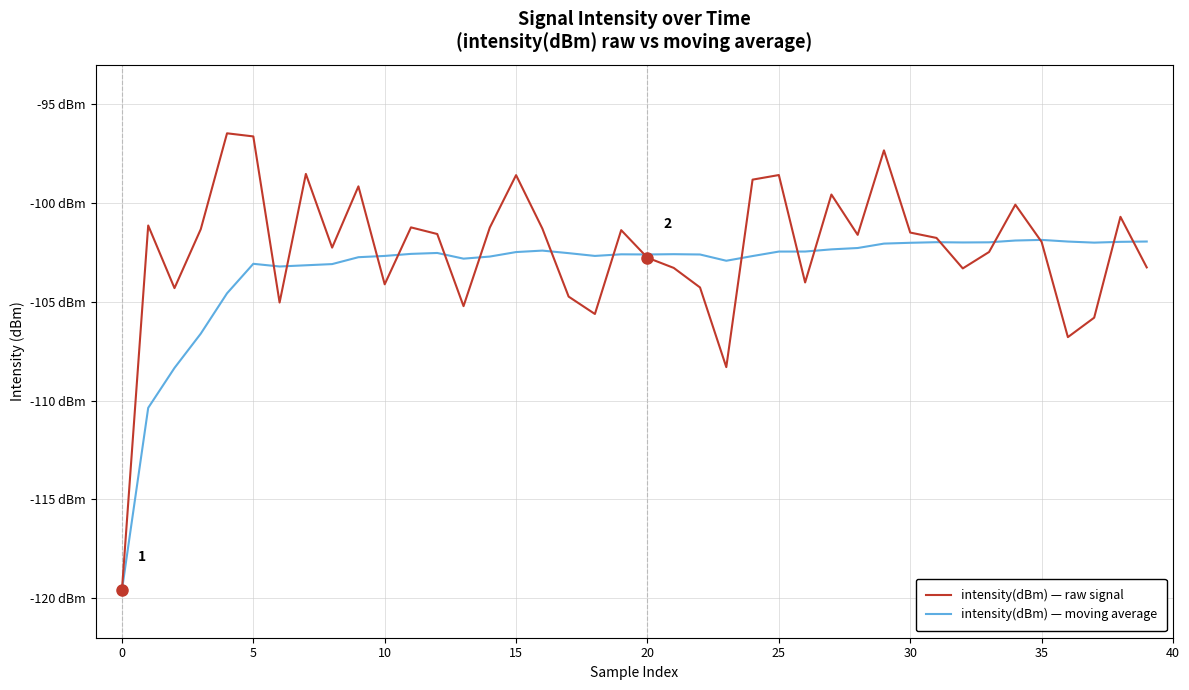

What are all the series names shown in the legend?

intensity(dBm) — raw signal, intensity(dBm) — moving average